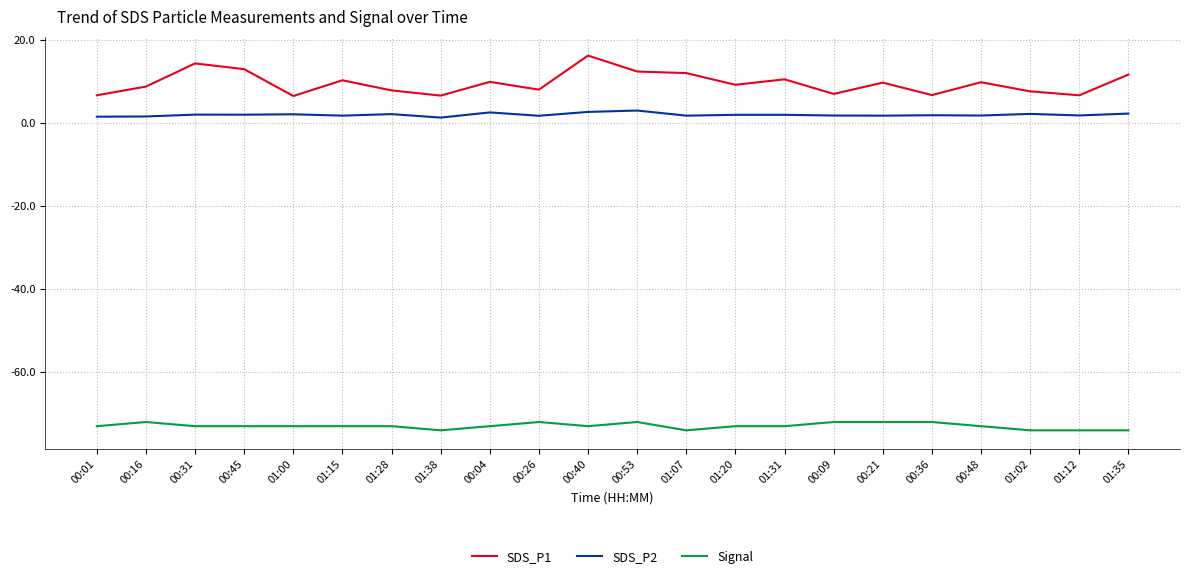

Is the value of SDS_P1 at 00:45 greater than the value of Signal at 01:15?

Yes